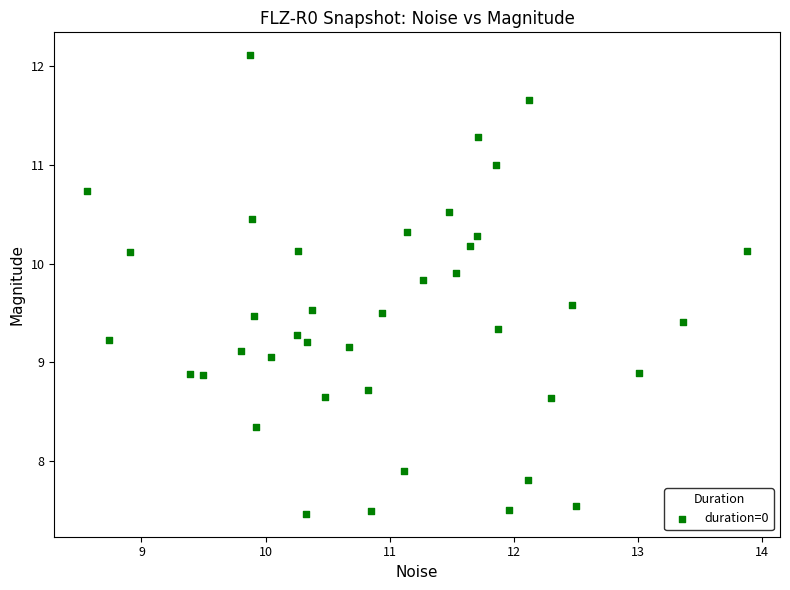

What is the range of X values (max minus min)?

5.3